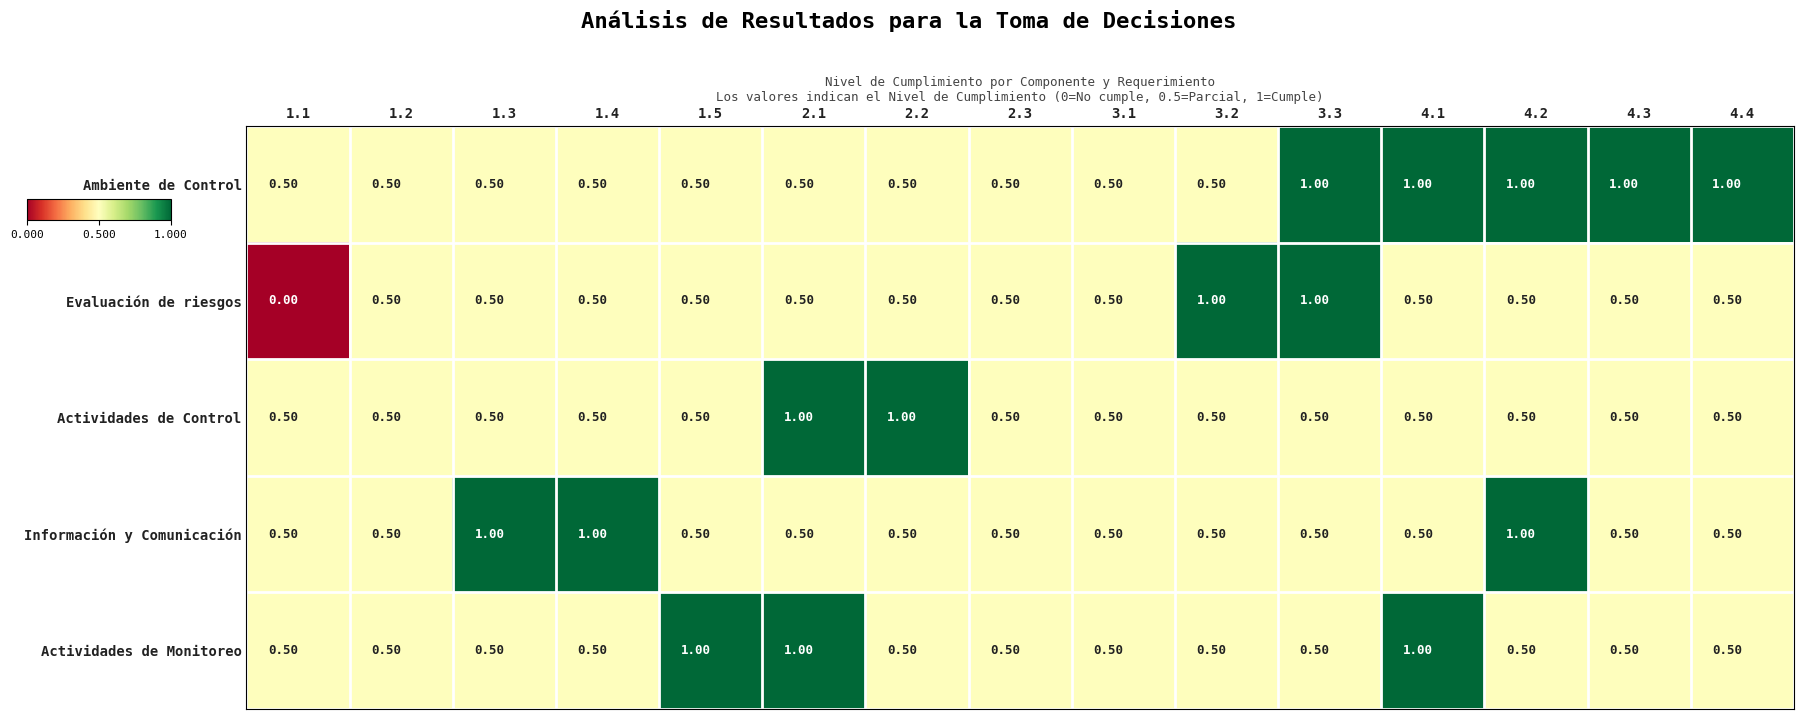

What is the difference between the second highest and second lowest values in the Actividades de Monitoreo series?

0.5